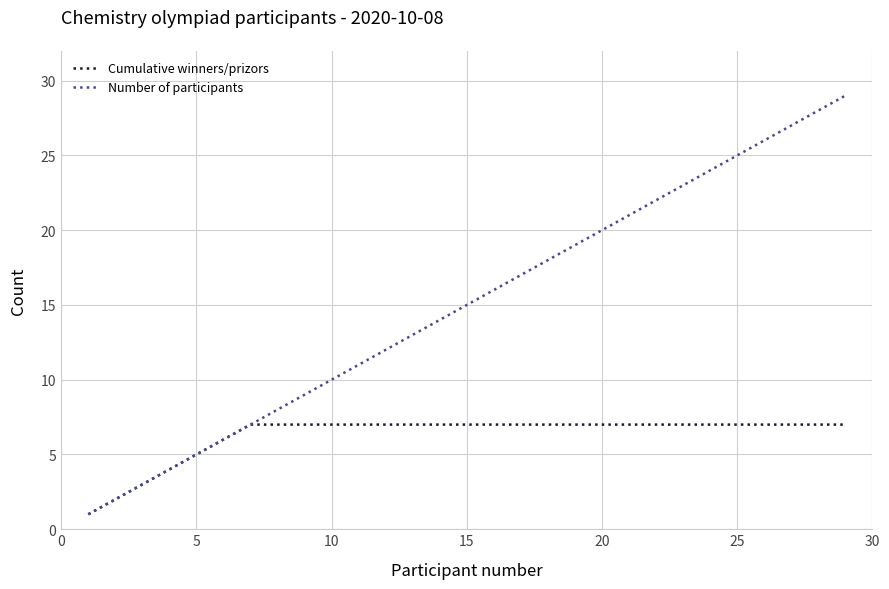

Rank the series by their average value, from lowest to highest.

Cumulative winners/prizors, Number of participants